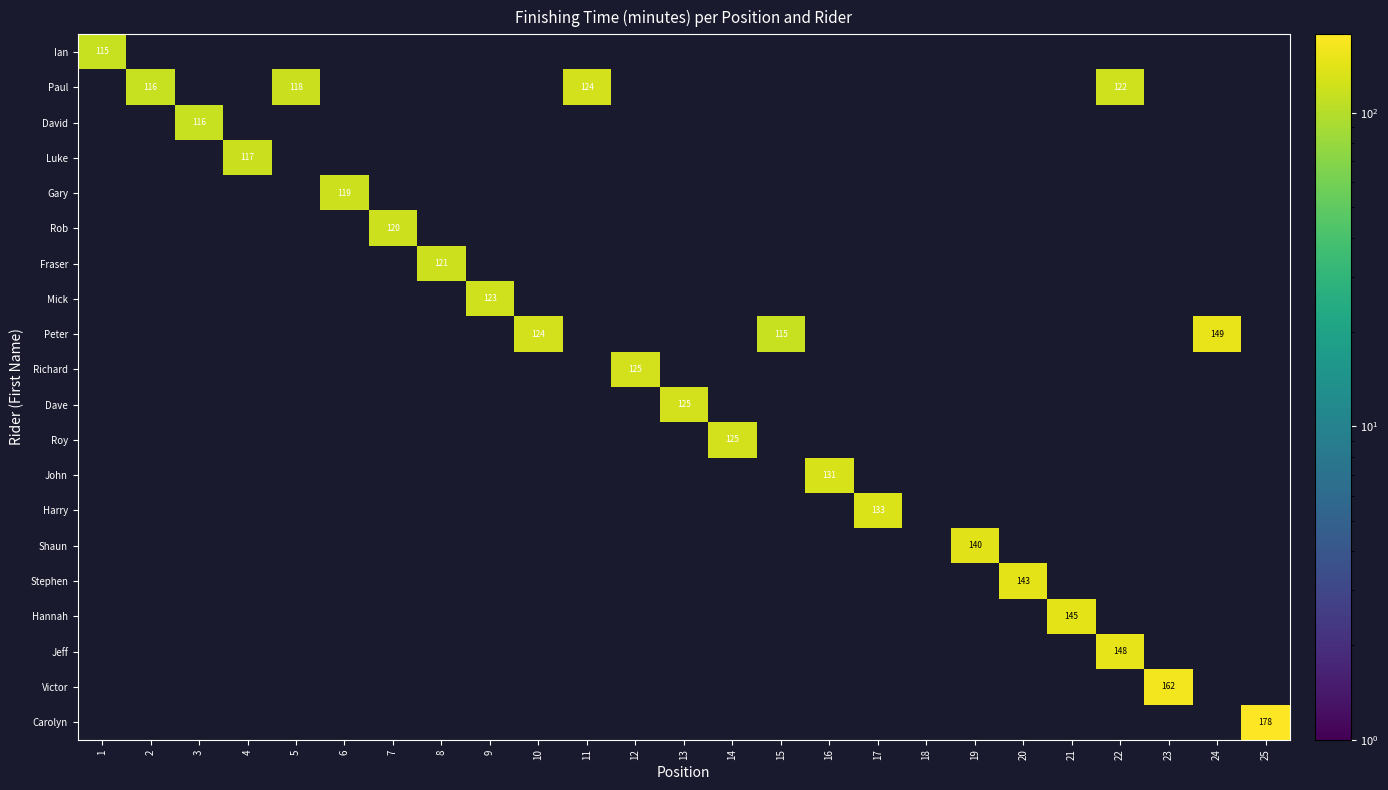

Which category has the lowest value across all series?

1